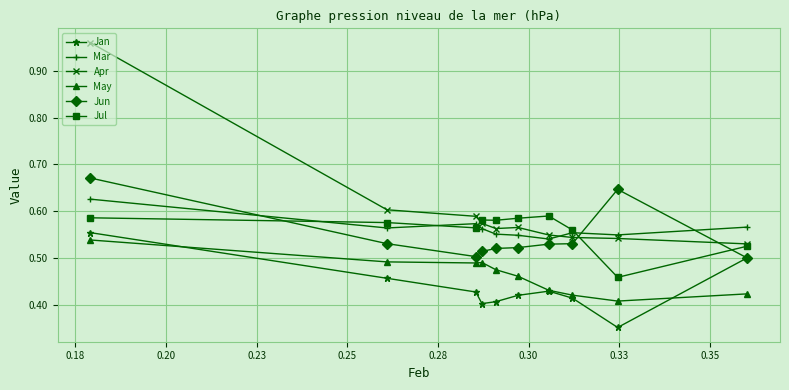

How many Jun values are between 0 and 1?

10